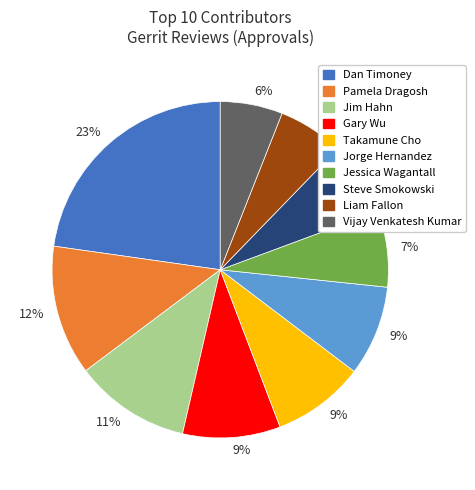

How many segments does this pie chart have?

10